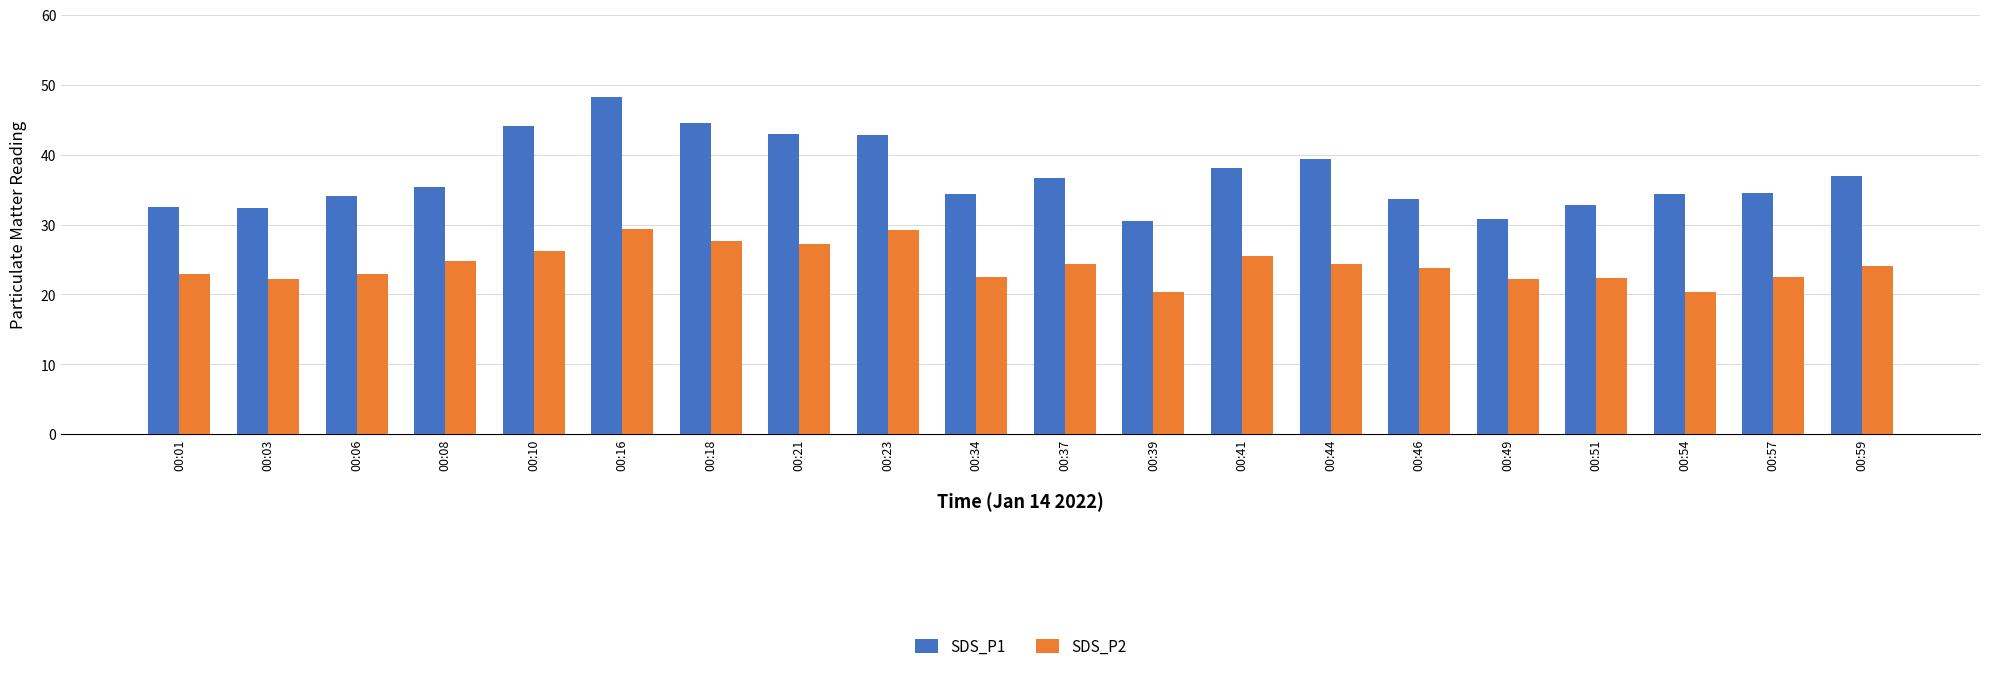

Between 00:37 and 00:49, which series saw the biggest shift?

SDS_P1